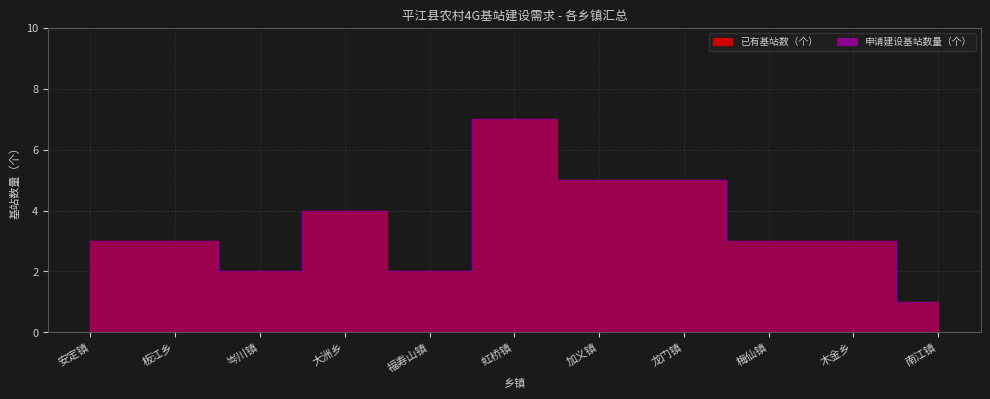

Where is the first local minimum for 申请建设基站数量（个）?

岑川镇